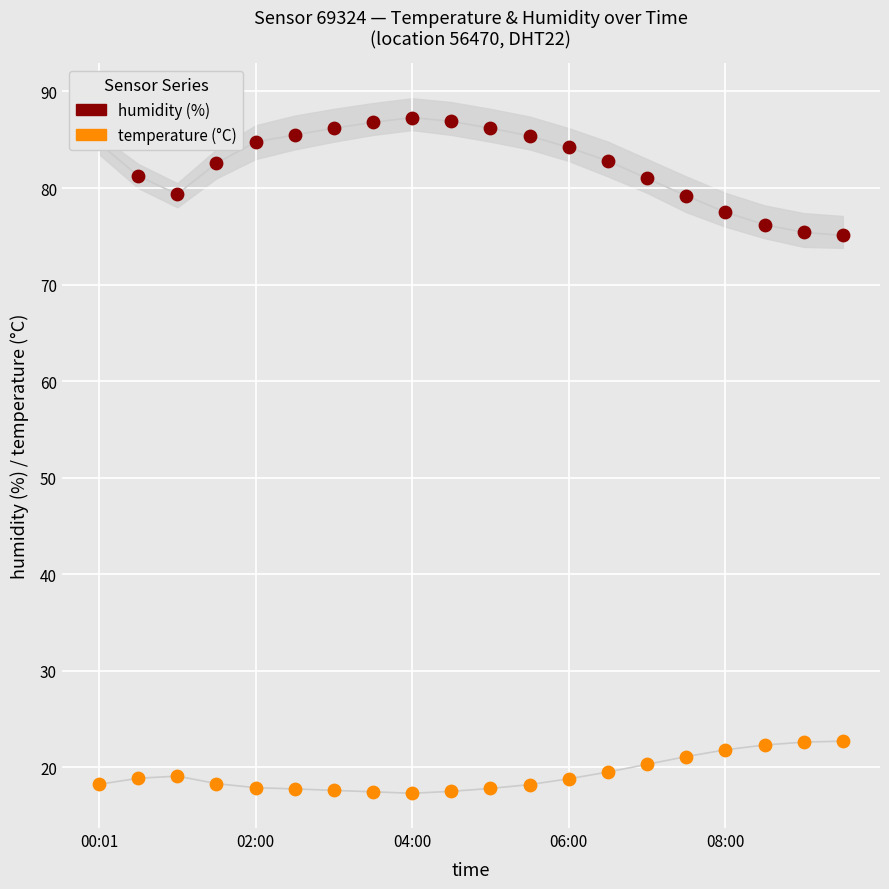

Which series contains the lowest Y value?

temperature